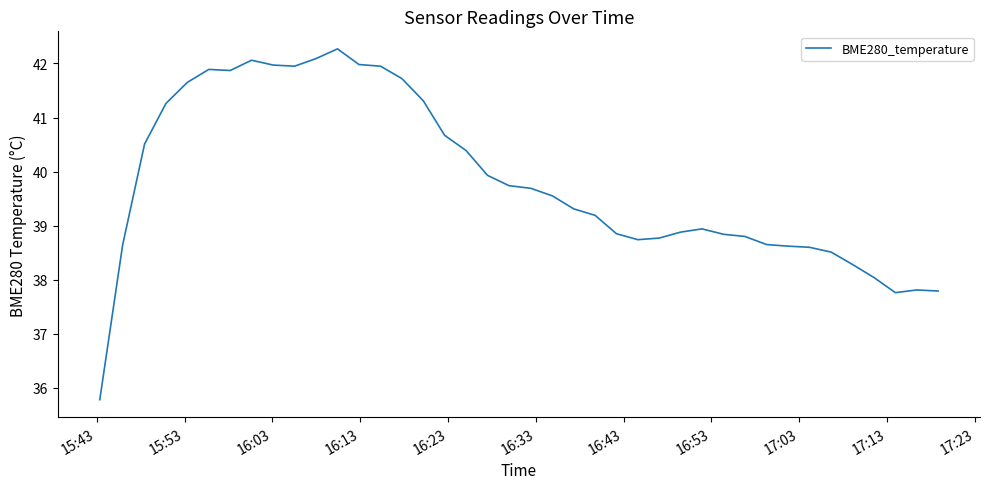

What is the difference between the maximum and minimum values?

6.5